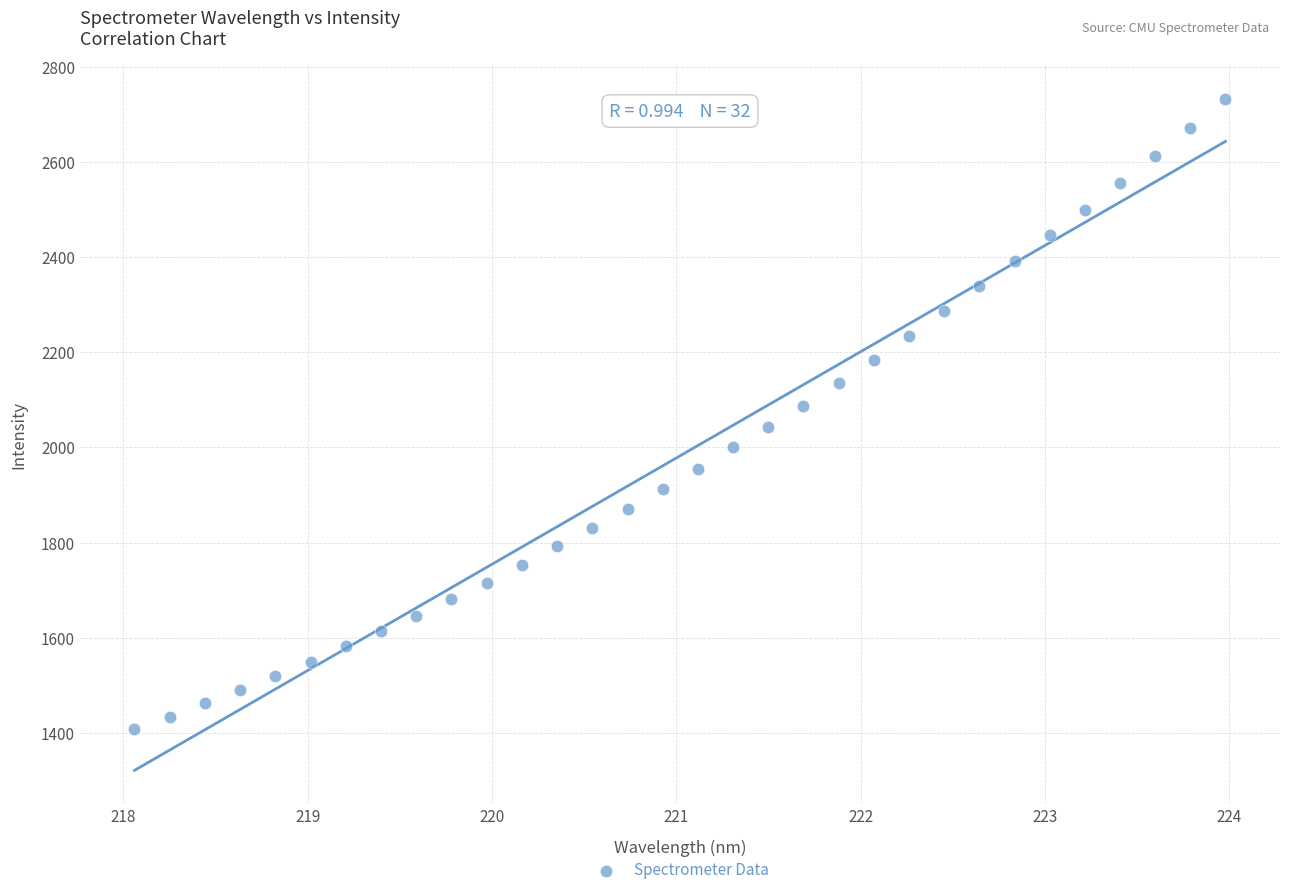

What is the range of X values (max minus min)?

5.9